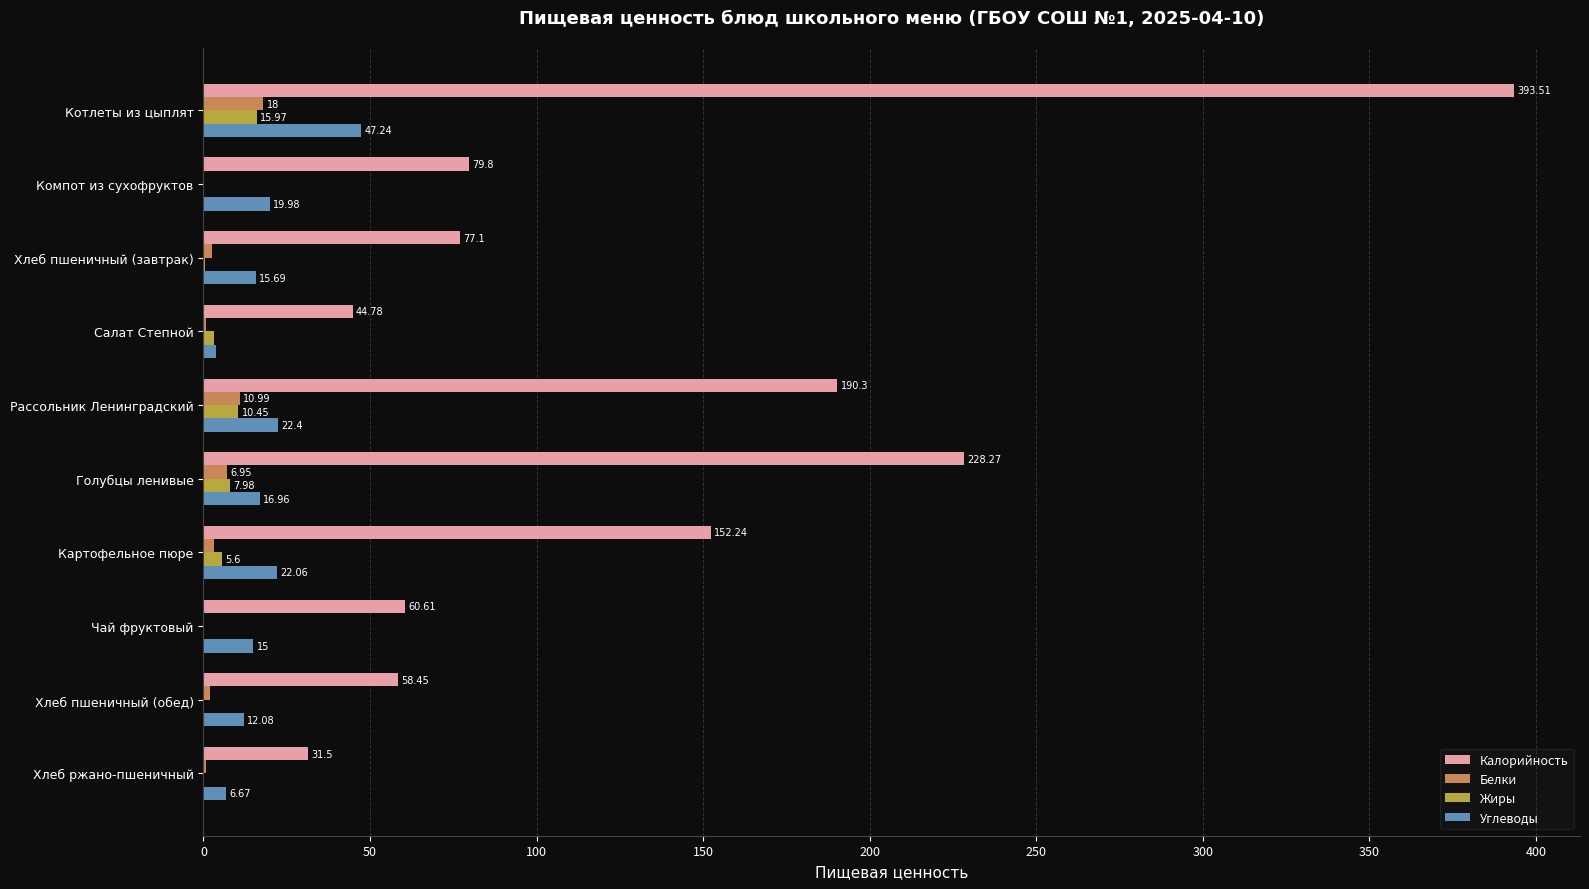

What is the sum of the Жиры values at Рассольник Ленинградский and Хлеб пшеничный (обед)?

10.7